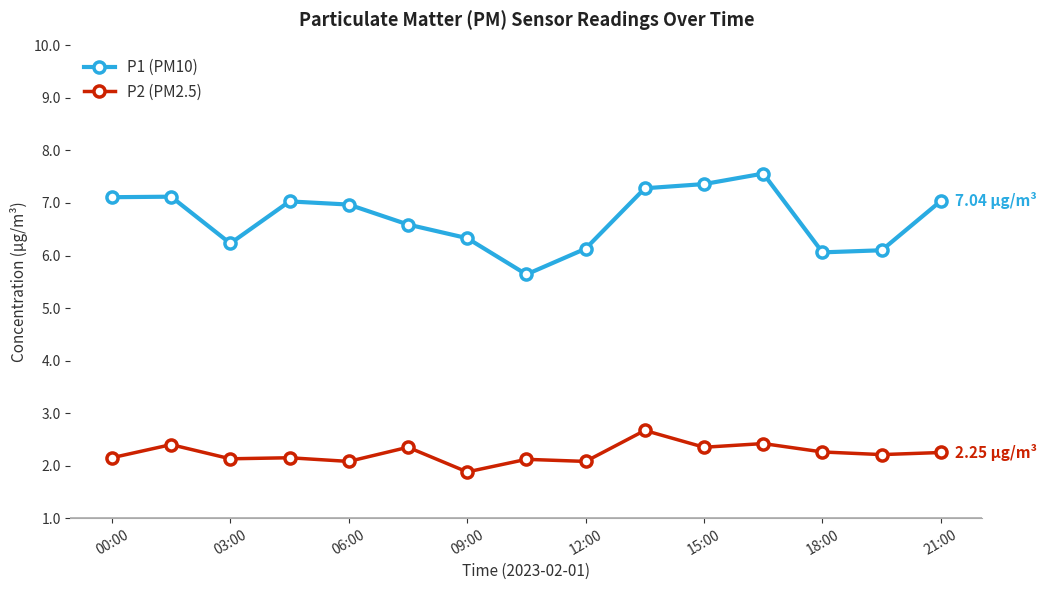

Which series has the largest total across all categories?

P1 (PM10)